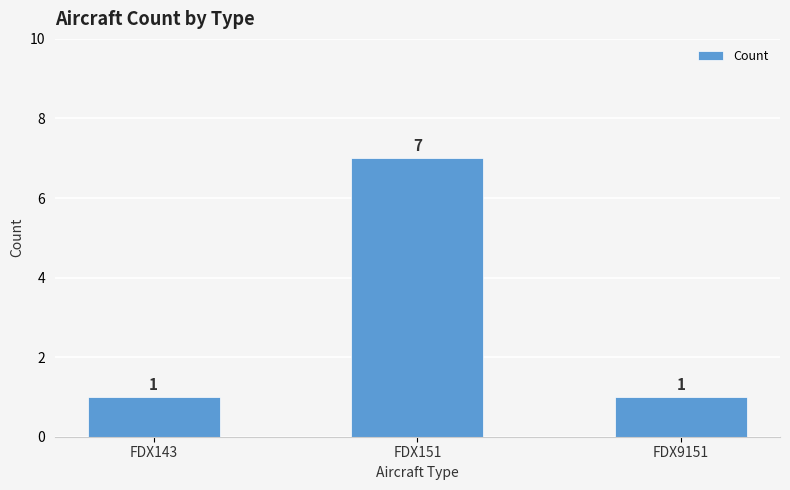

How many categories are shown in the chart?

3